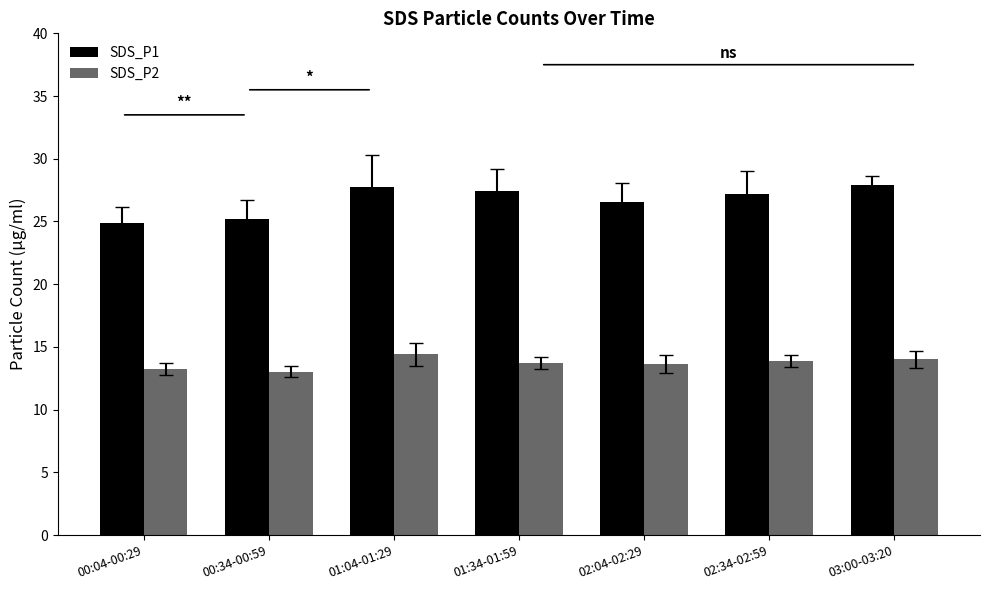

What is the total value across all series at 01:04-01:29?

42.1